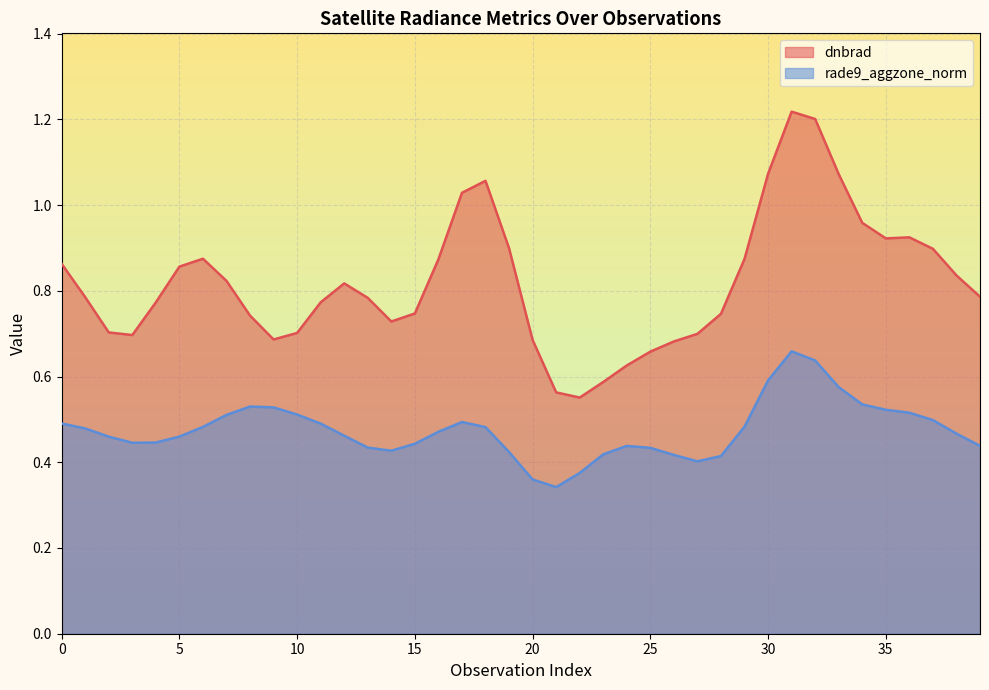

How many rade9_aggzone_norm values are between 0 and 1?

40